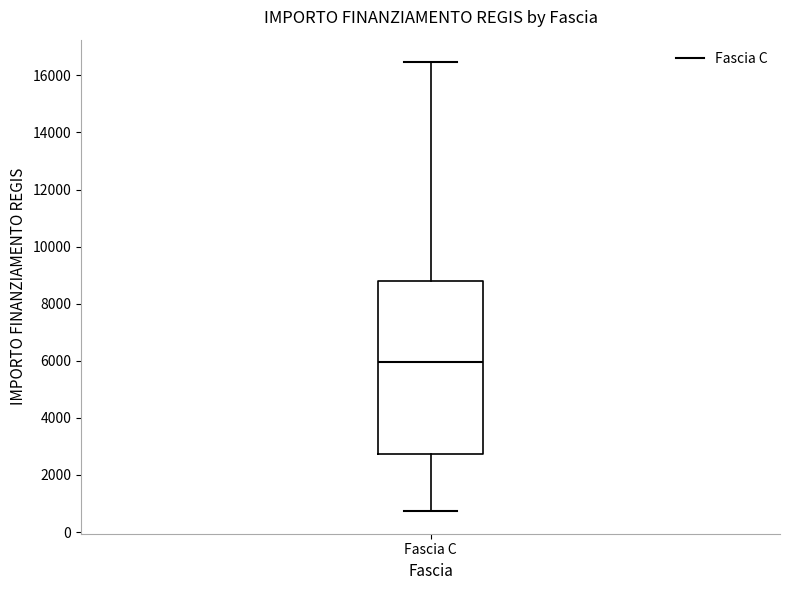

Where does the lower whisker of the box for Fascia C end on the y-axis? The values are not printed on the chart, so give them approximately, as read against the axis.

800